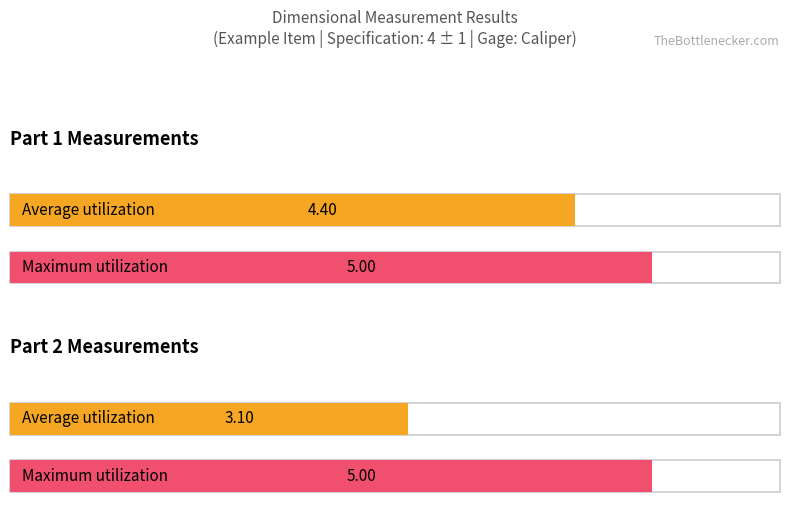

What is the value of the Maximum utilization bar at the 1st from the left?

5.0